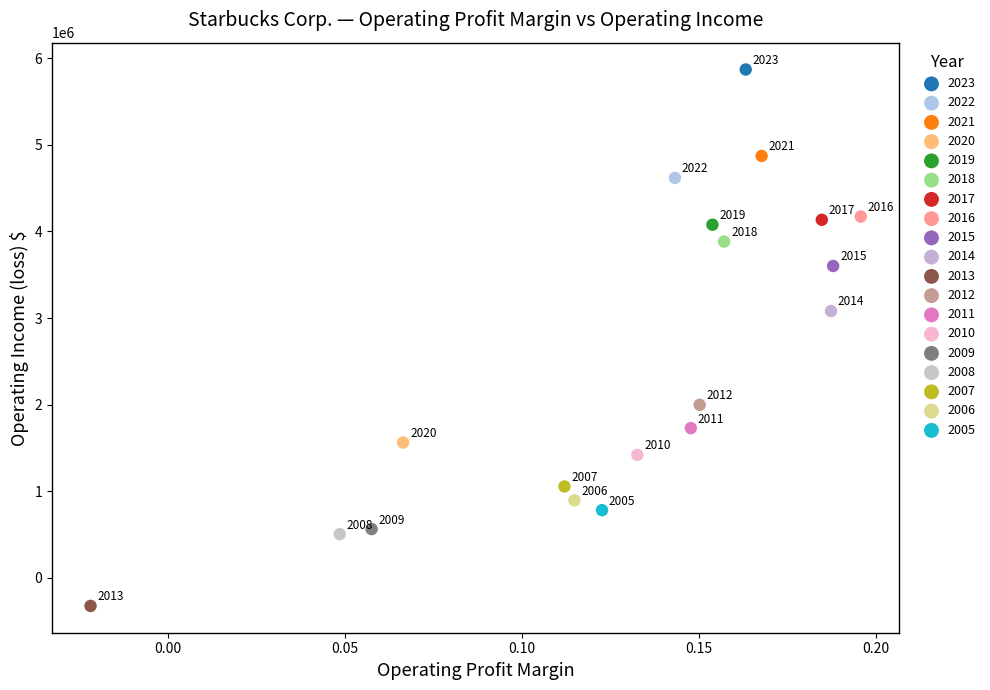

Which series contains the lowest Y value?

2013